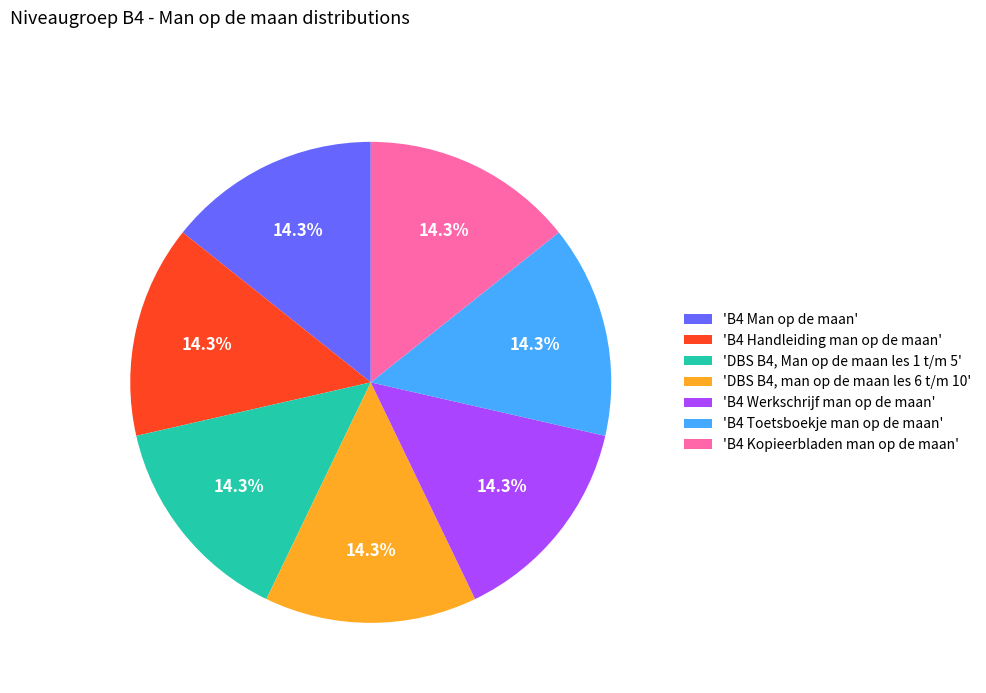

What percentage do 'B4 Toetsboekje man op de maan' and 'B4 Man op de maan' together represent?

28.6%